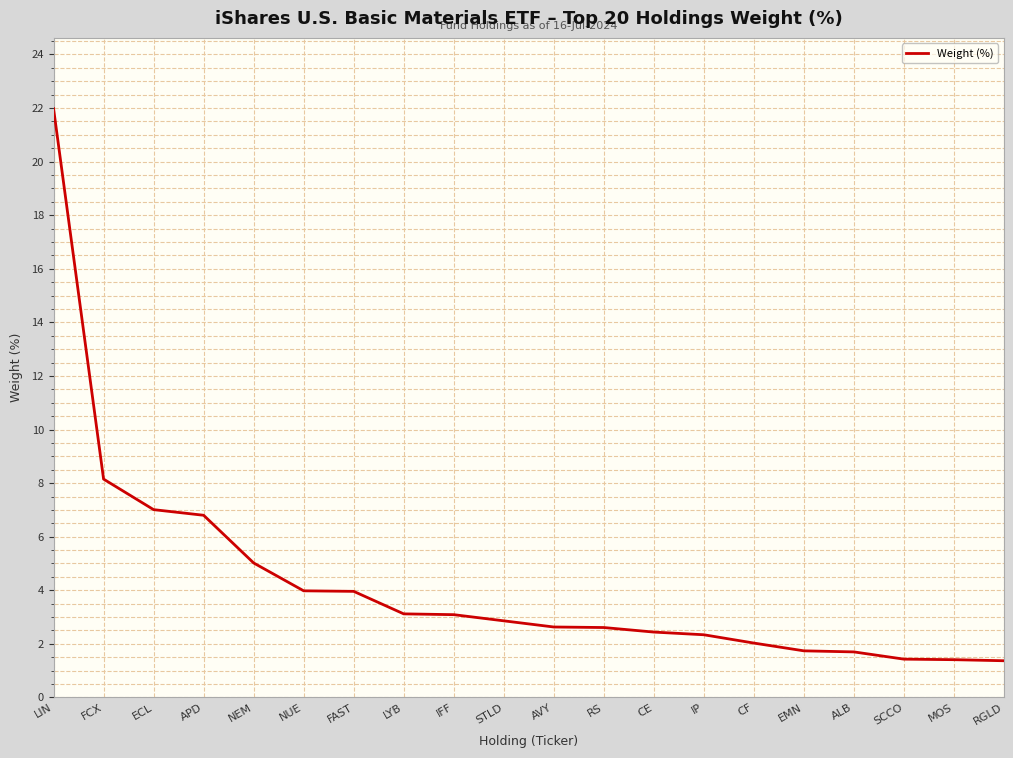

What position from the right is NEM?

16